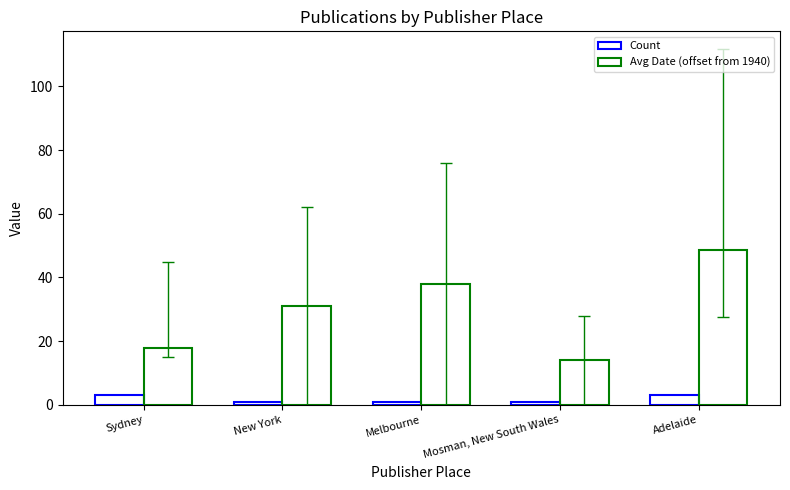

What is the lowest value of the Count series?

1.0